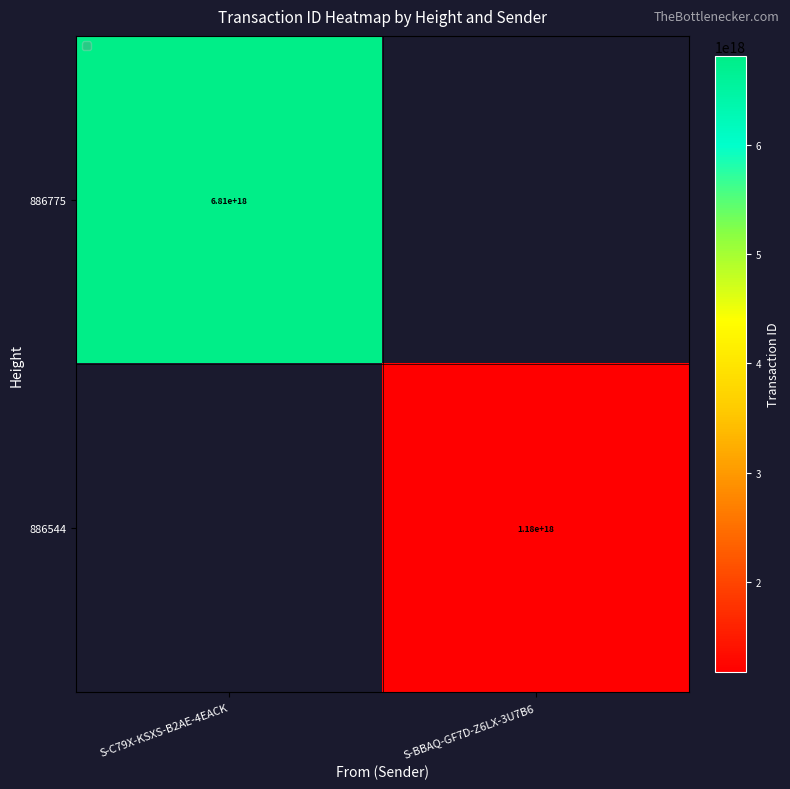

True or false: 886775 has a value of 6810000000000000000 at S-C79X-KSXS-B2AE-4EACK.

True